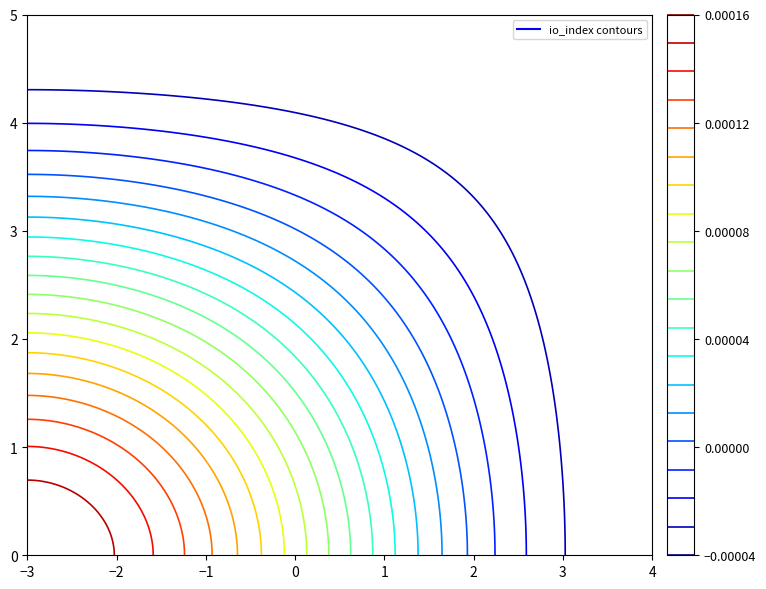

What is the total value across all series at -1?

152